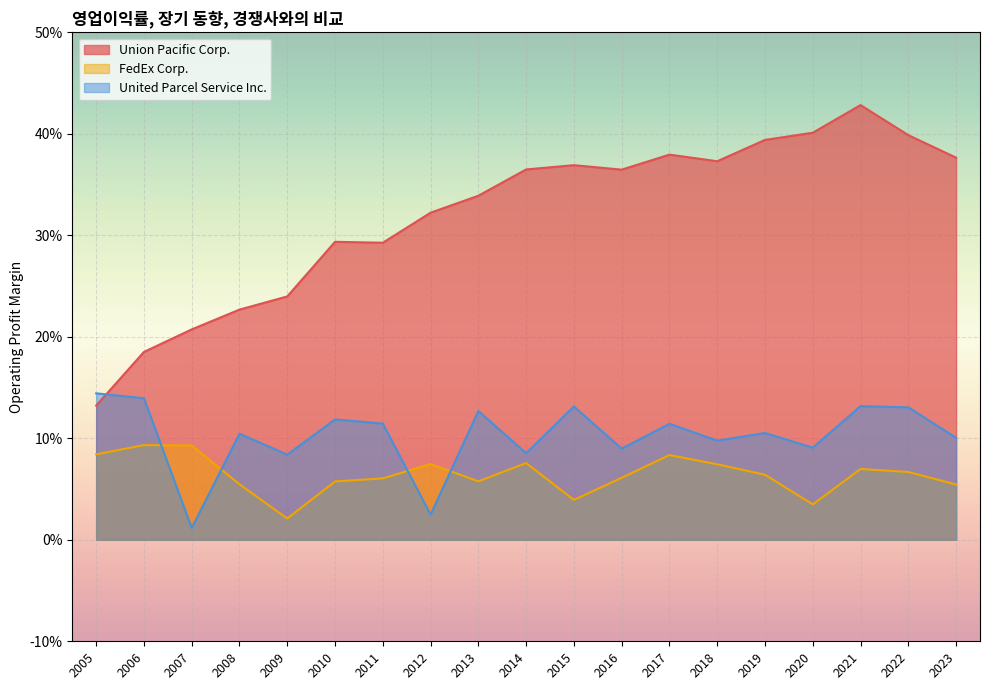

How many FedEx Corp. values are between 0 and 1?

19